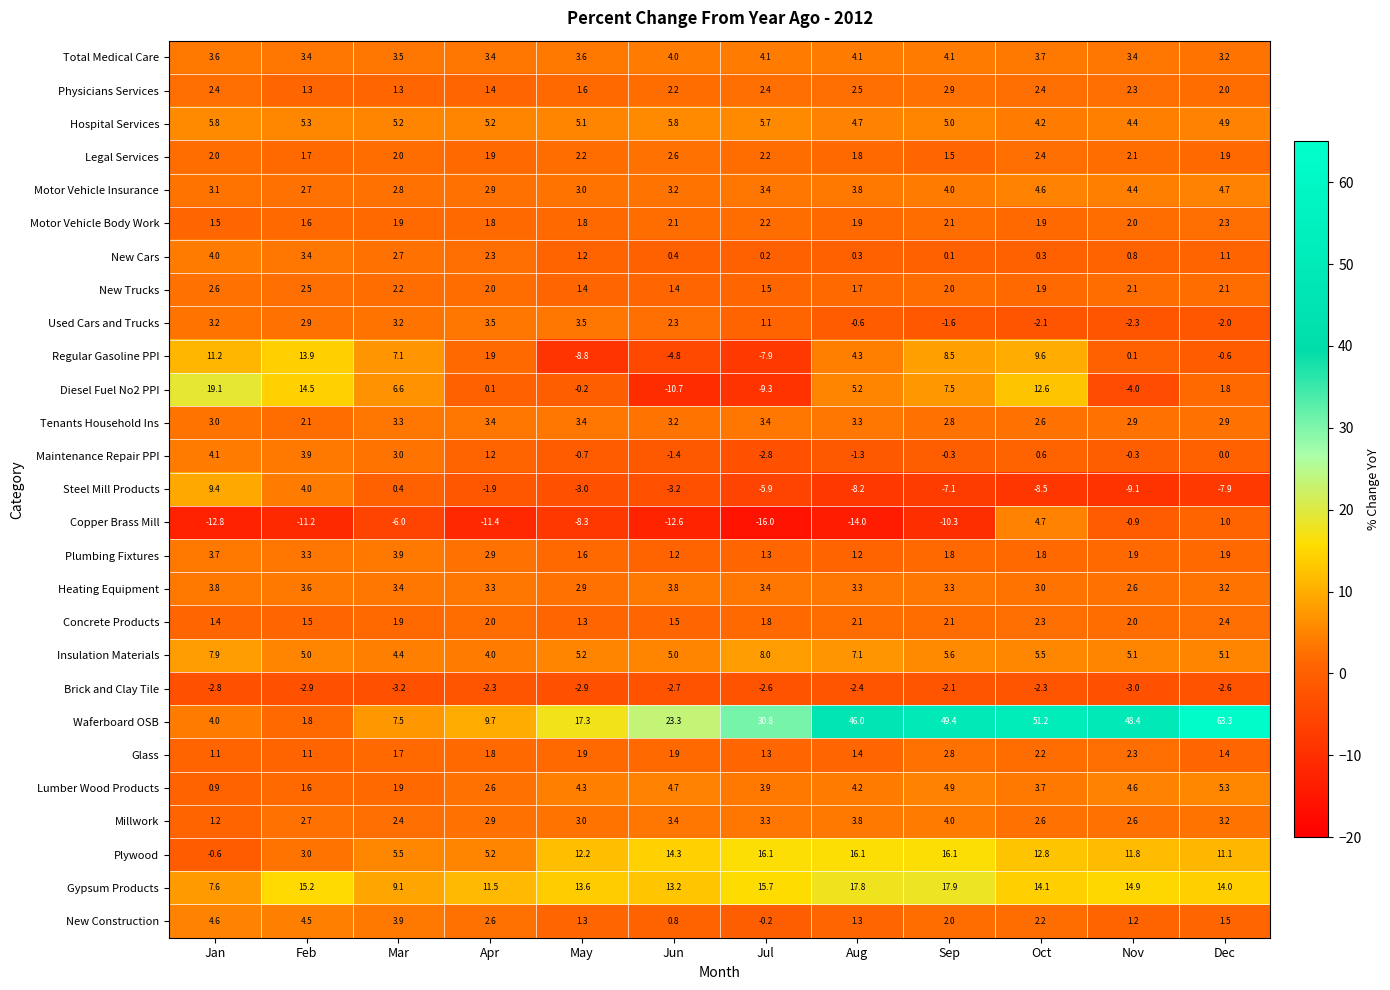

Where is Total Medical Care nearest to the value 3?

Dec